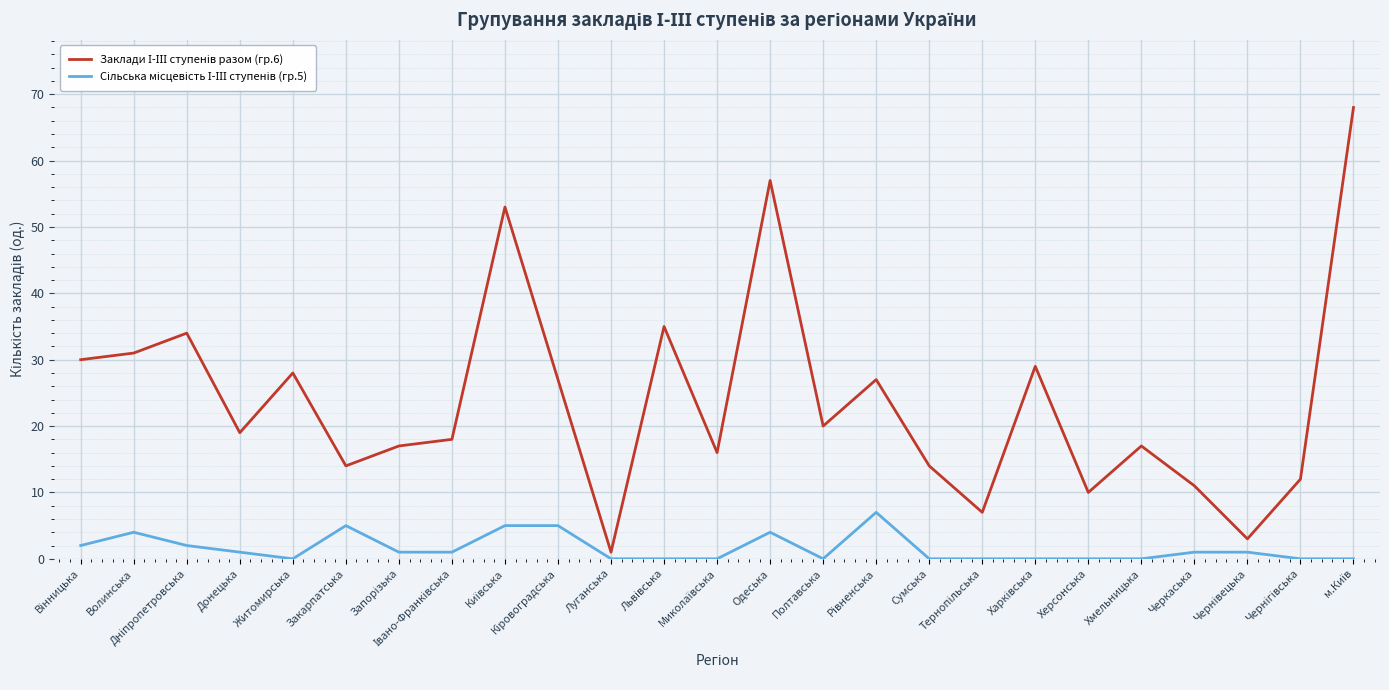

What is the maximum value shown in the chart?

68